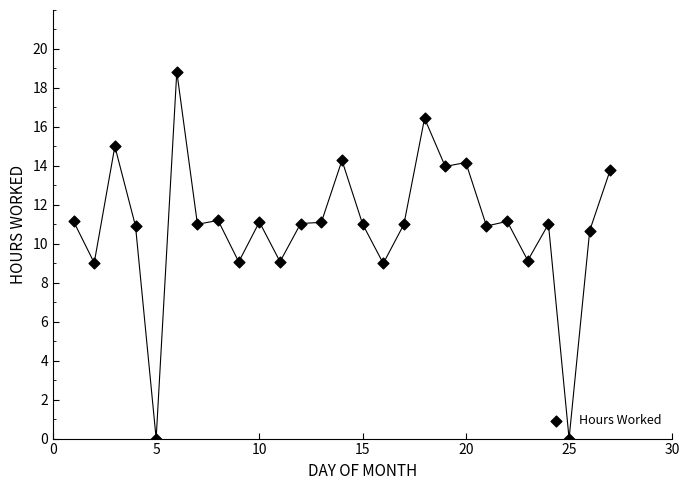

What is the range of Y values (max minus min)?

18.8